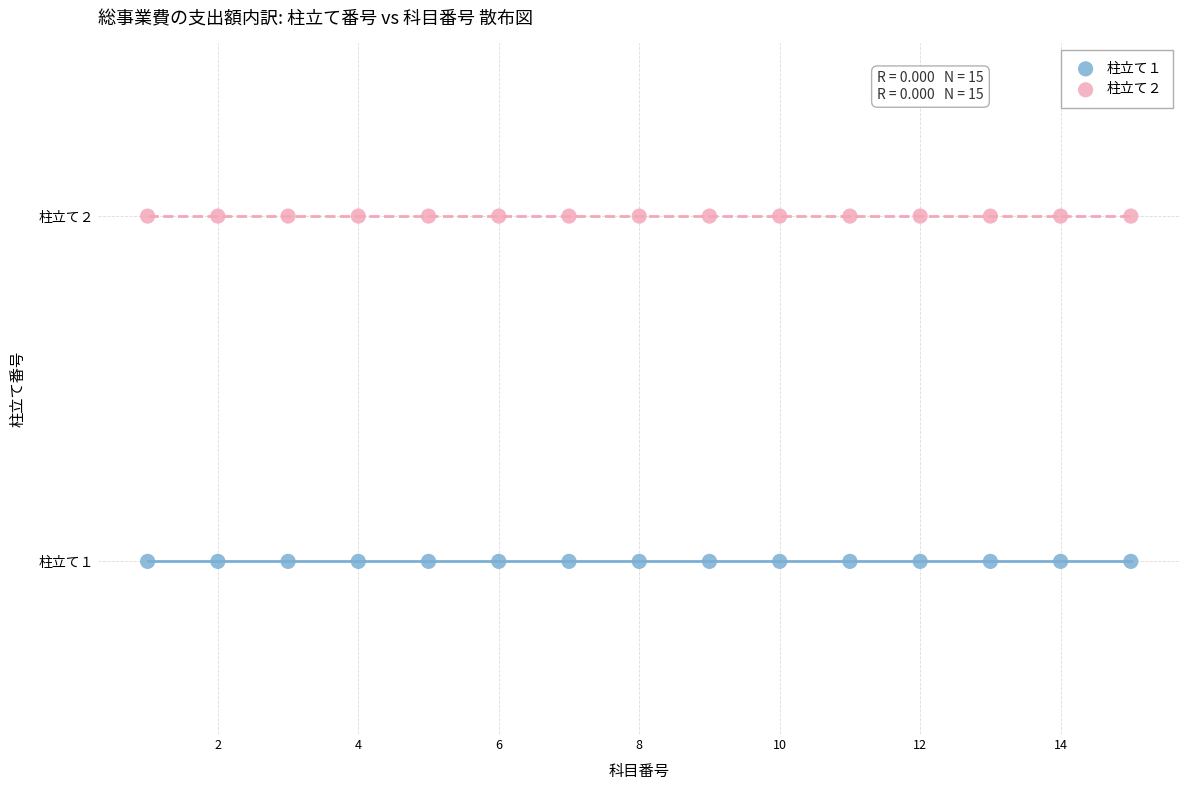

Which series contains the lowest Y value?

柱立て１